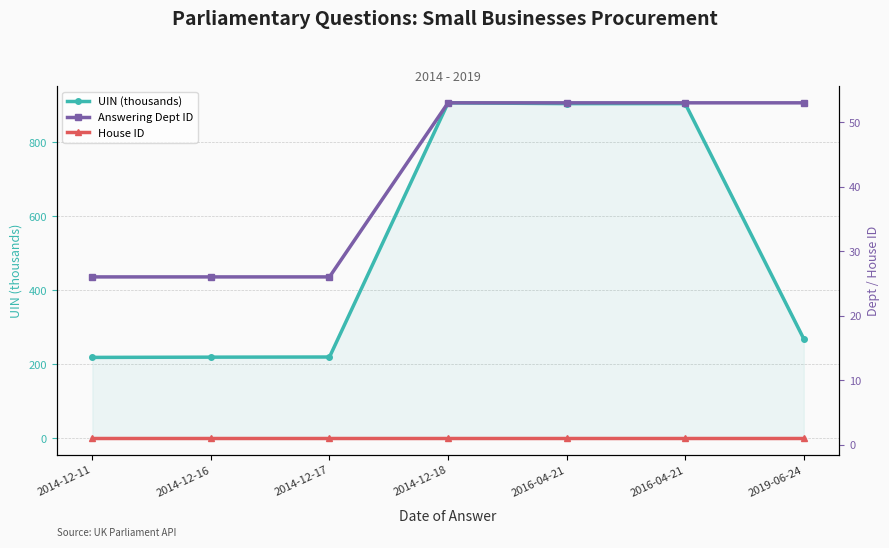

True or false: House ID and UIN (thousands) intersect in this chart.

False